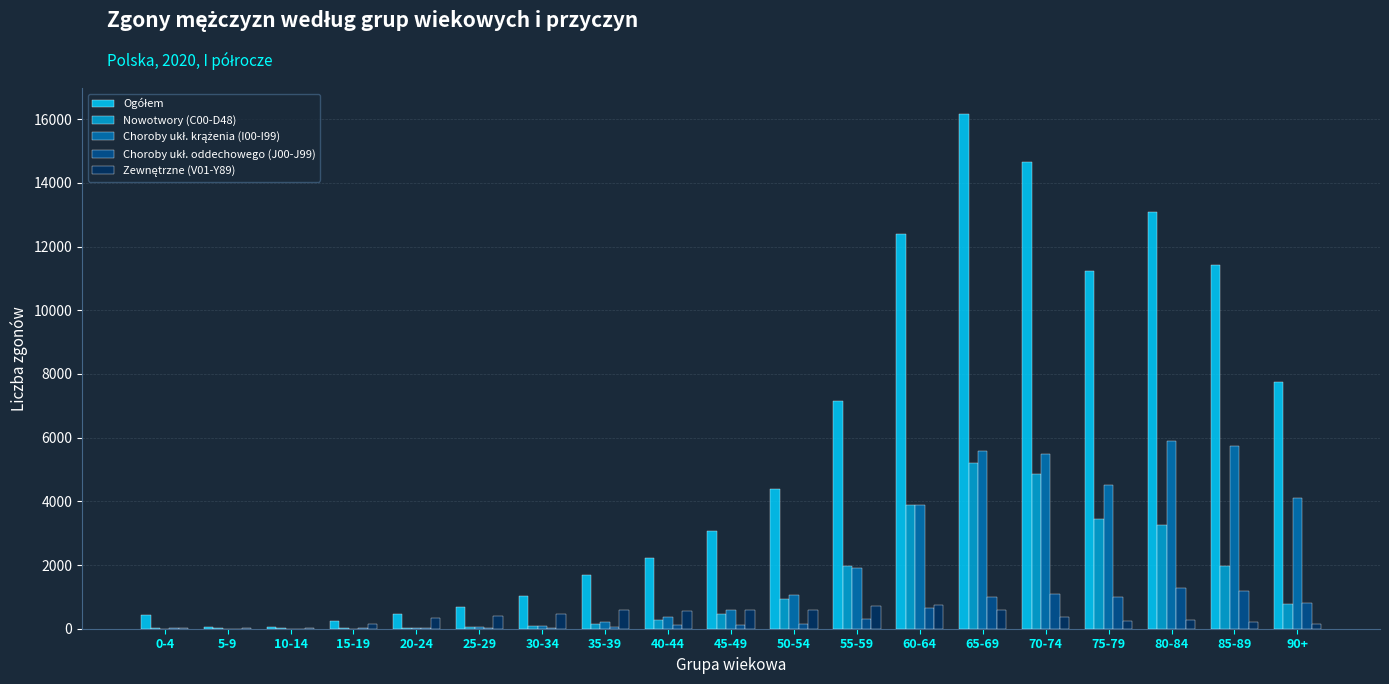

What is the maximum value shown in the chart?

16168